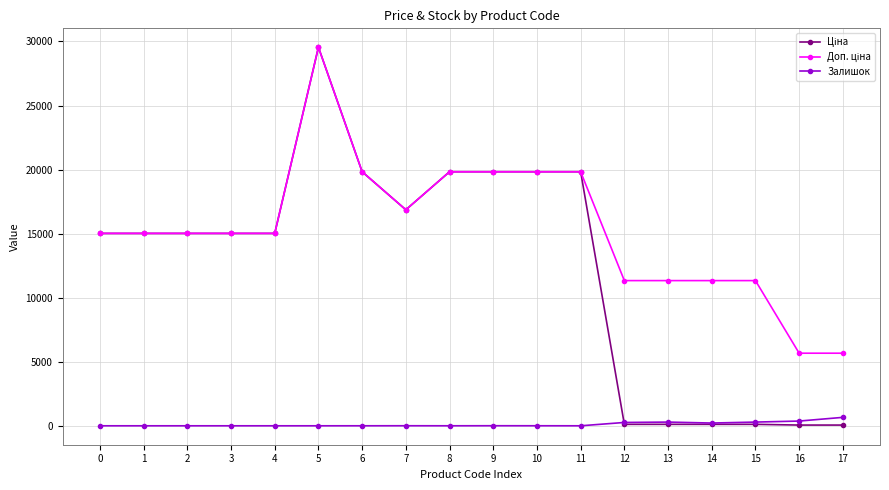

What is the average value of the Залишок series?

116.5